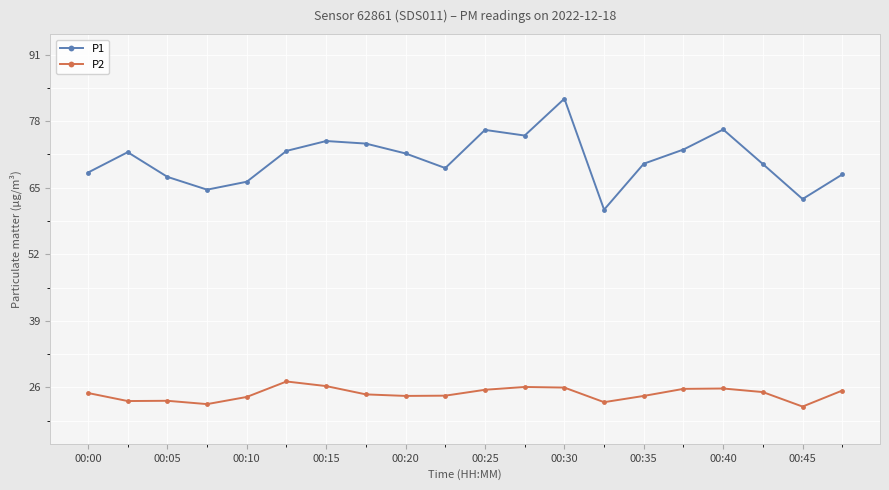

What is the average value of the P2 series?

24.7